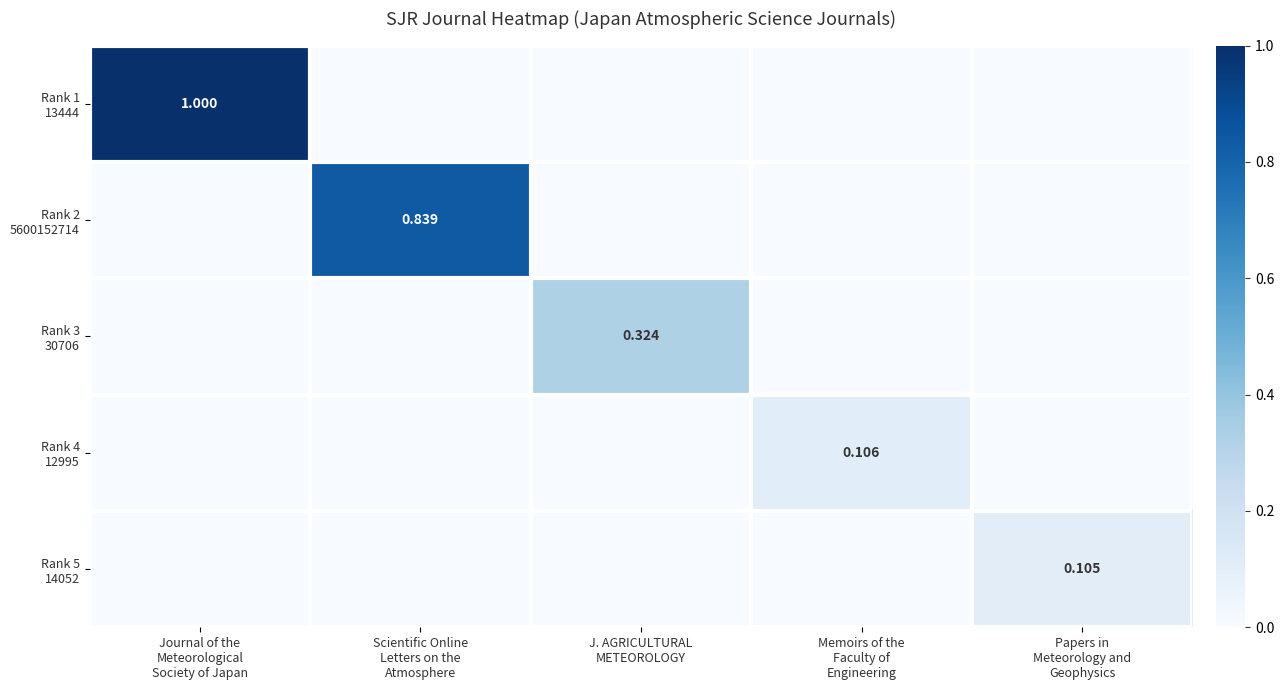

The Rank 1 13444 series shows 0.0 at Papers in Meteorology and Geophysics. True or false?

True